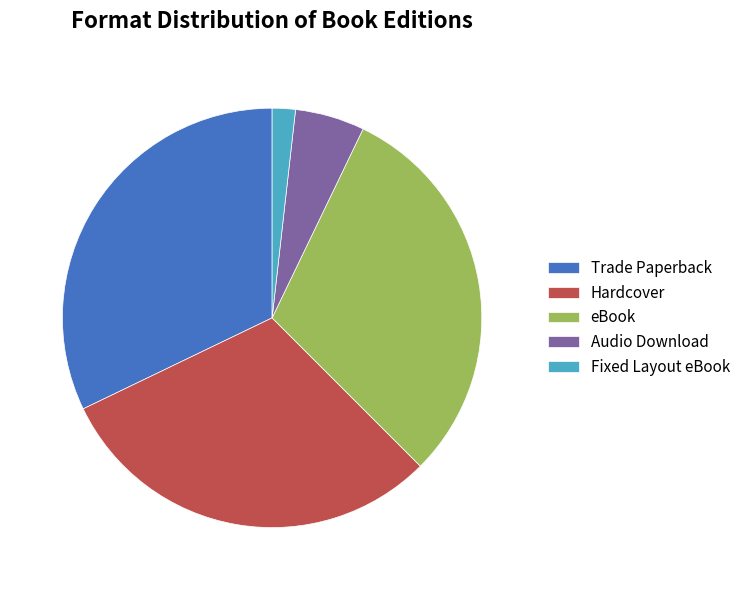

Which category has the smallest portion of the pie?

Fixed Layout eBook